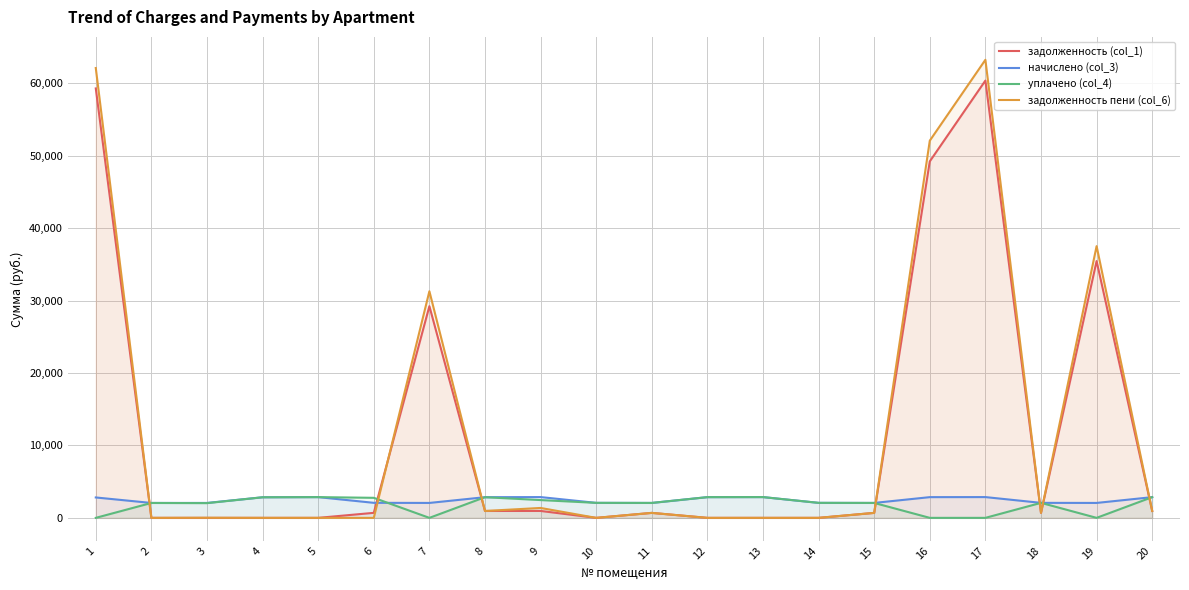

What are all the series names shown in the legend?

задолженность (col_1), начислено (col_3), уплачено (col_4), задолженность пени (col_6)